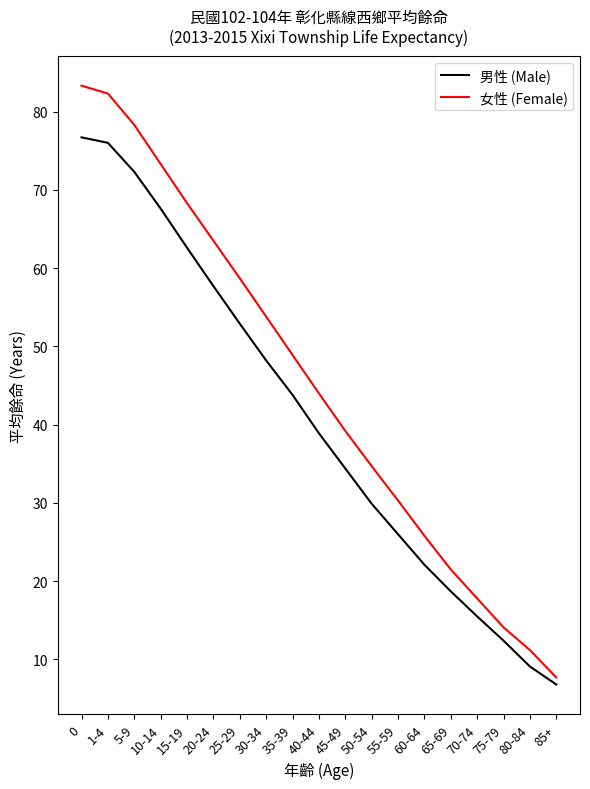

What position from the right is 80-84?

2